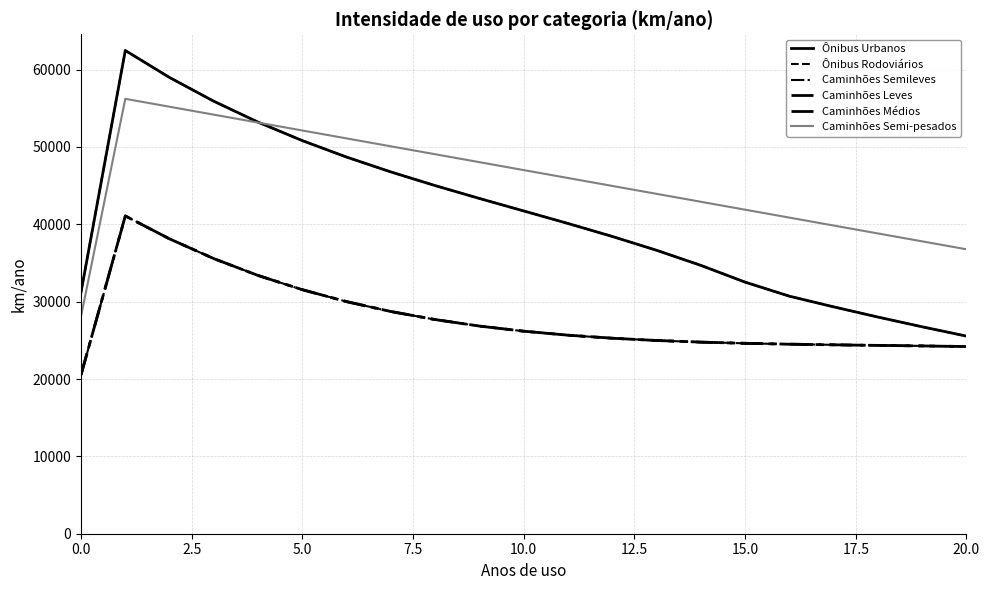

What is the smallest value displayed?

20541.5